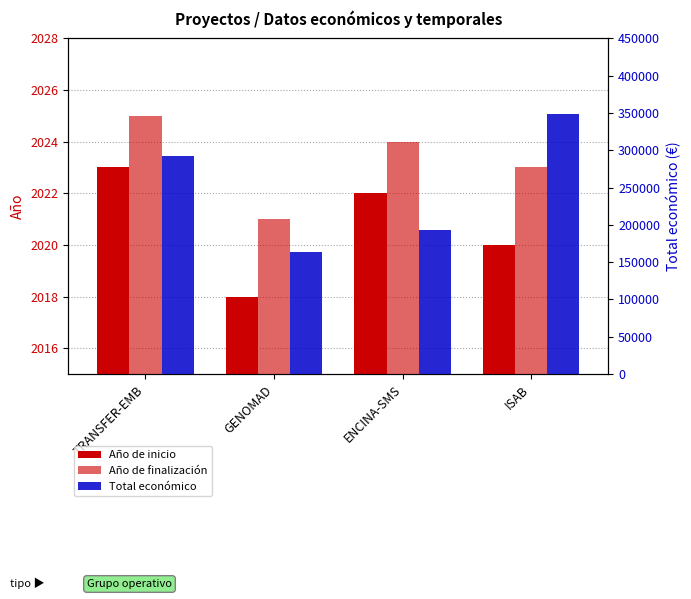

Which category has the lowest value in the Año de inicio series?

GENOMAD